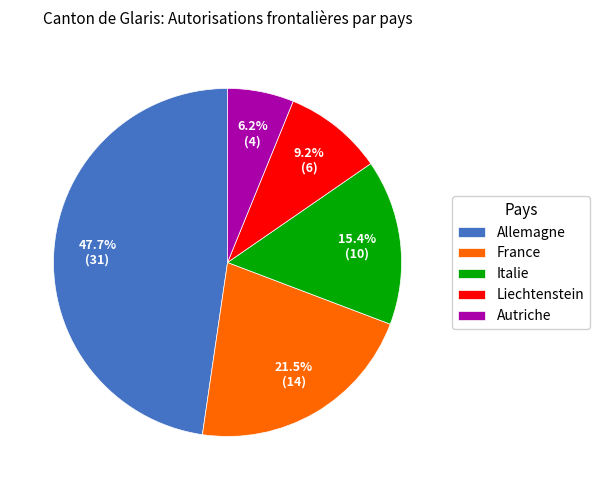

Count the number of slices in the pie.

5